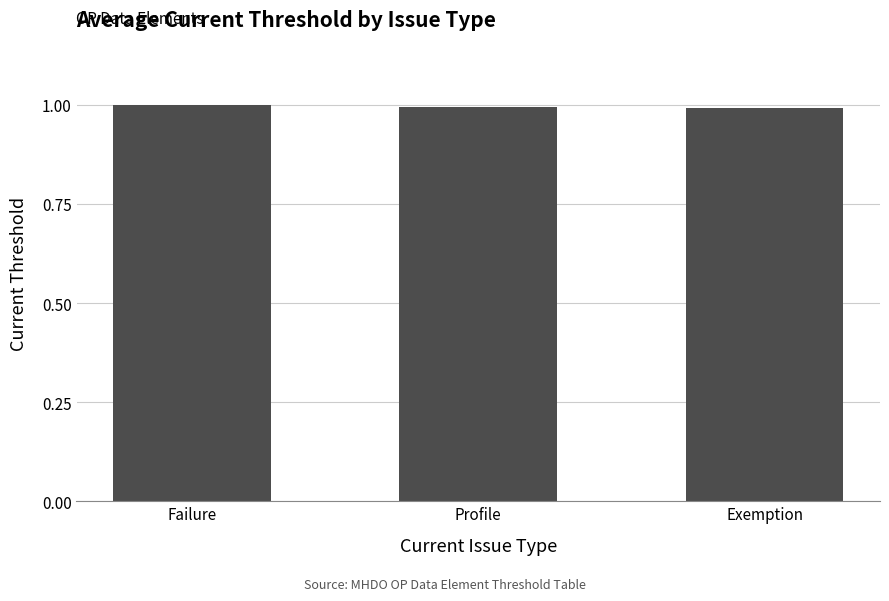

What position from the right is Profile?

2